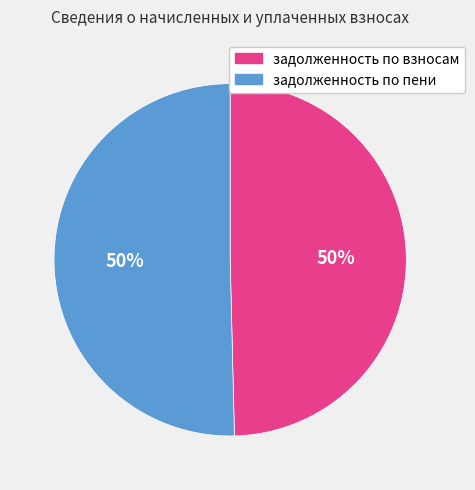

Approximately how many times larger is the value at задолженность по взносам compared to задолженность по пени?

1.0